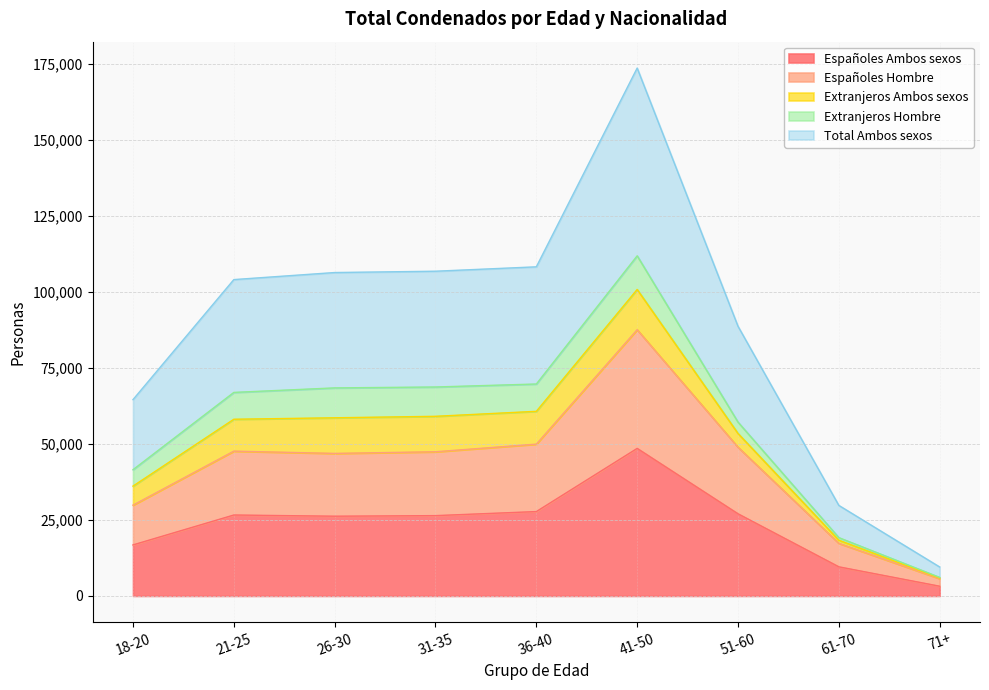

Which series has the widest spread of values?

Total Ambos sexos